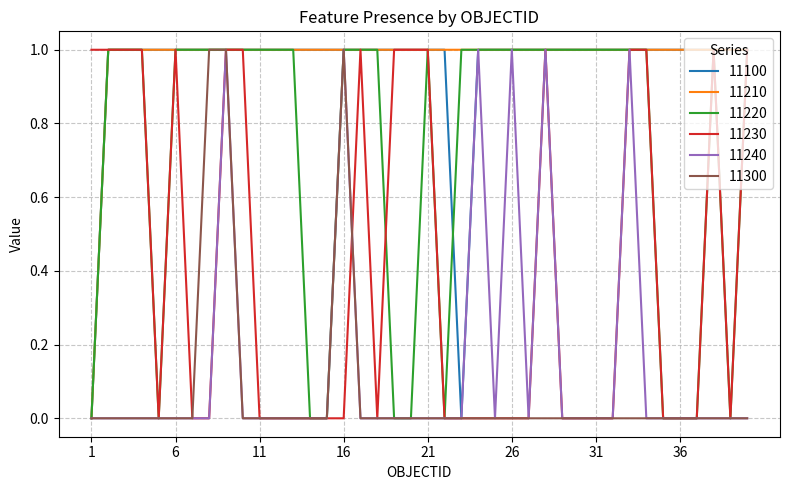

What are all the series names shown in the legend?

11100, 11210, 11220, 11230, 11240, 11300